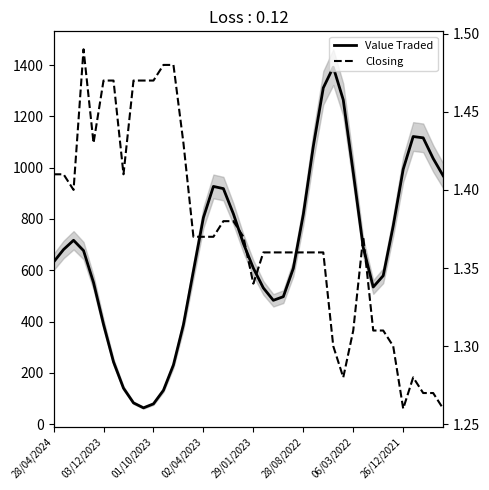

What position from the left is 33?

34